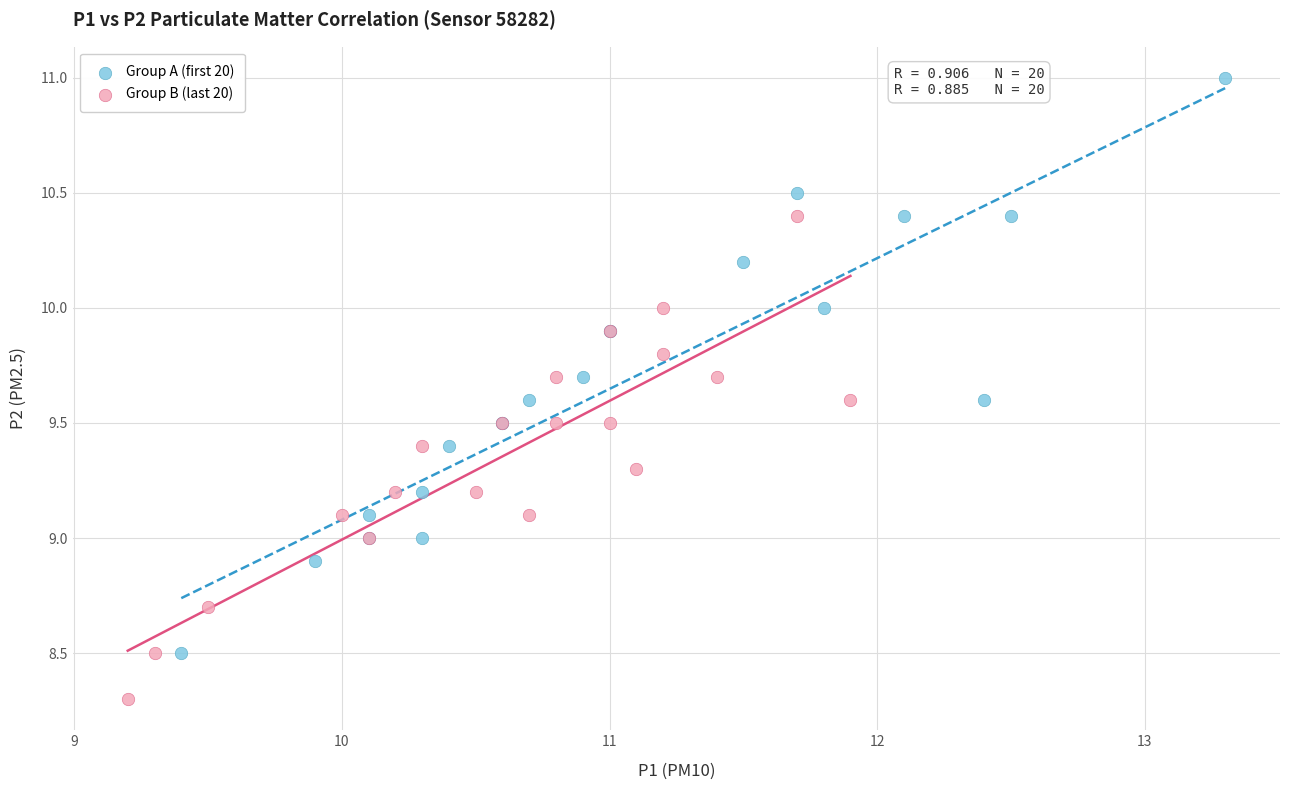

Which series contains the highest Y value?

Group A (first 20)